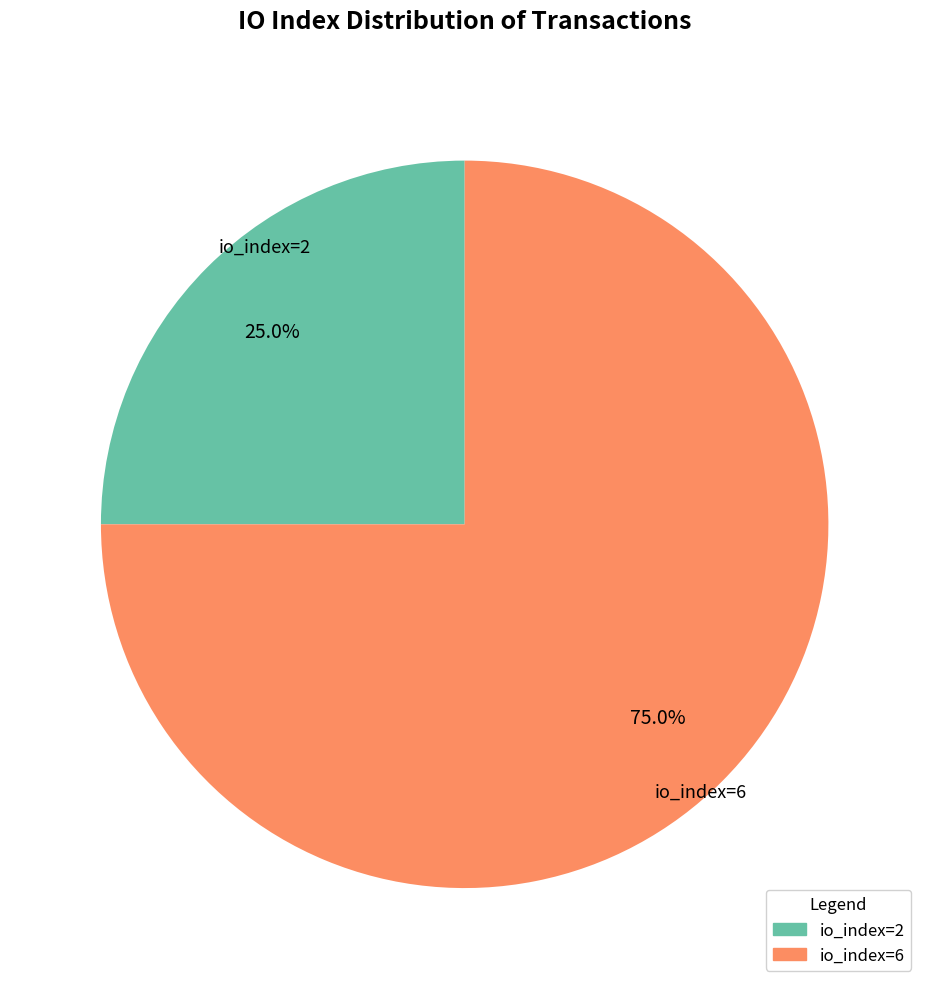

Count the number of slices in the pie.

2